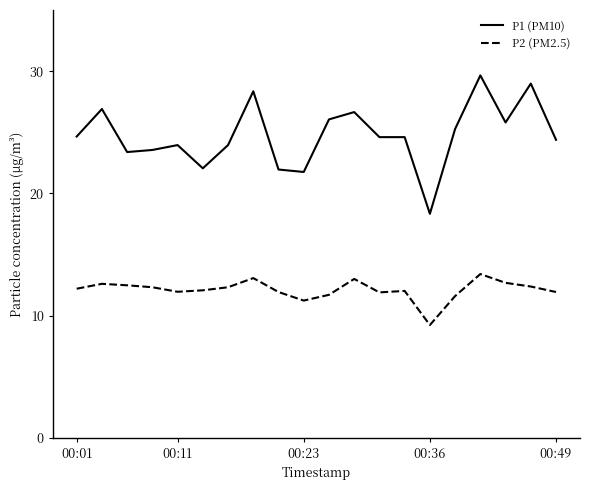

Which series has the widest spread of values?

P1 (PM10)